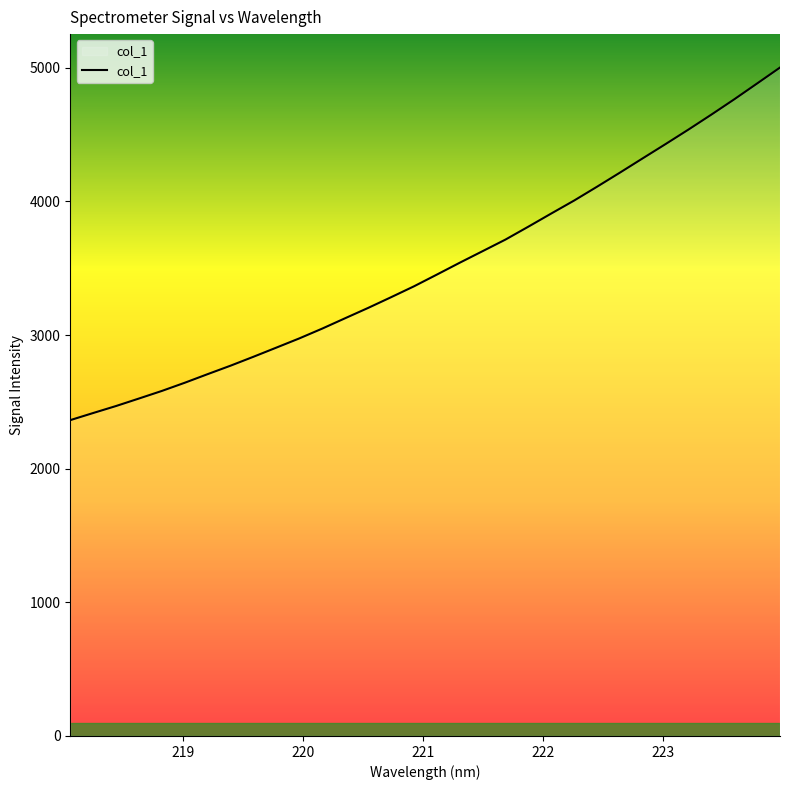

What is the smallest value displayed?

2363.1